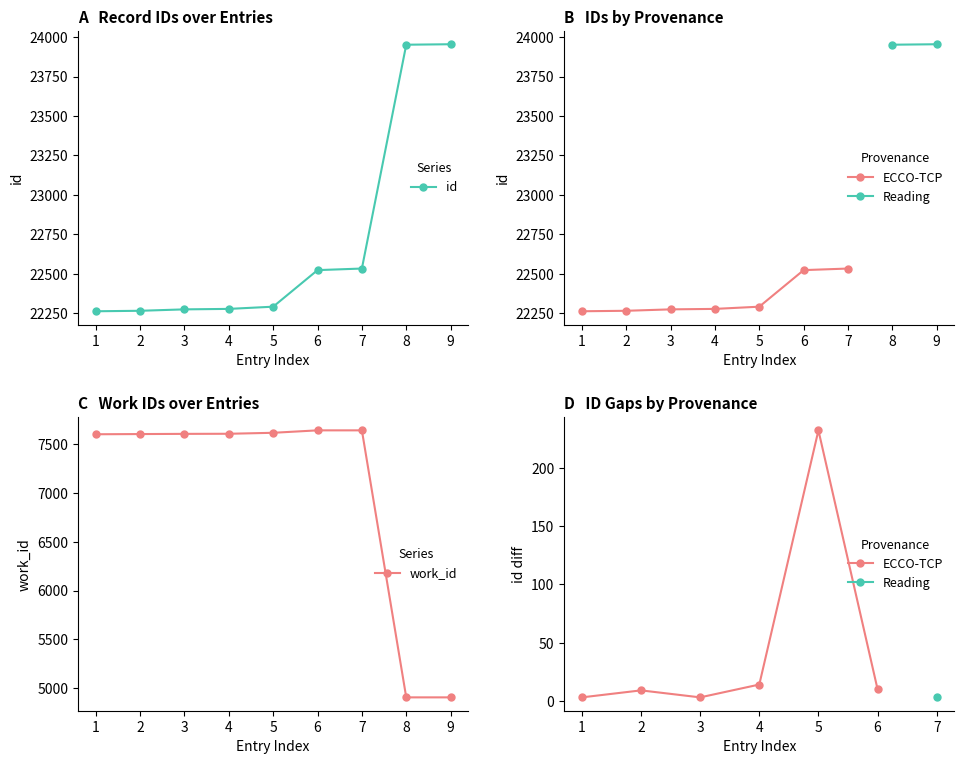

What is the highest value of the work_id series?

7640